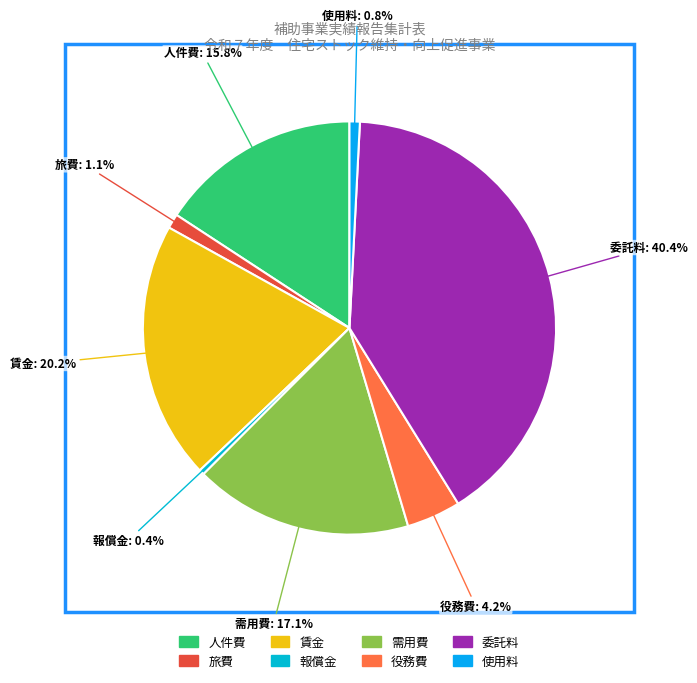

How many slices are in this pie chart?

8